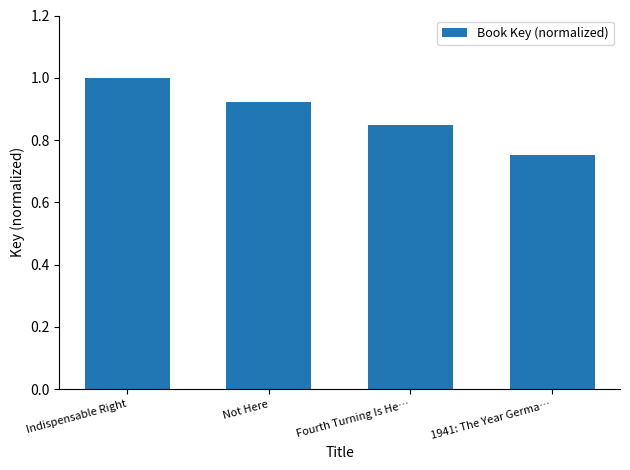

What is the difference between the maximum and minimum values?

0.2